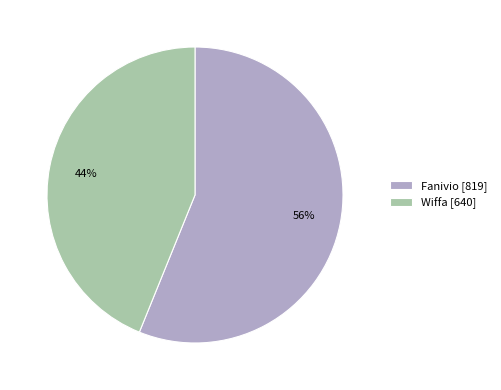

Which category has the biggest portion of the pie?

Fanivio